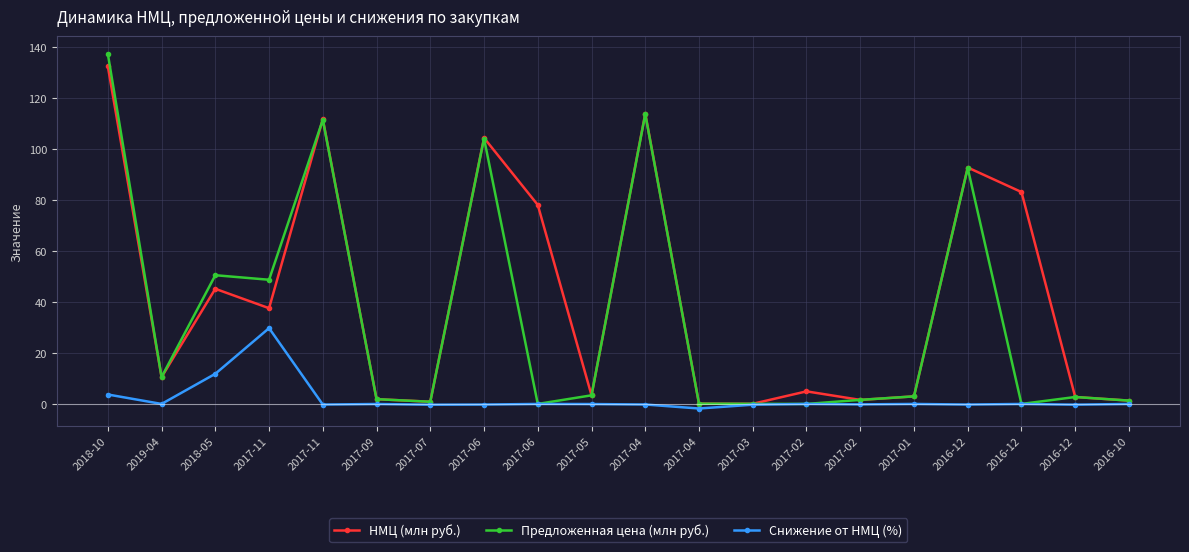

Rank the series at 2018-05 from lowest to highest value.

Снижение от НМЦ (%), НМЦ (млн руб.), Предложенная цена (млн руб.)